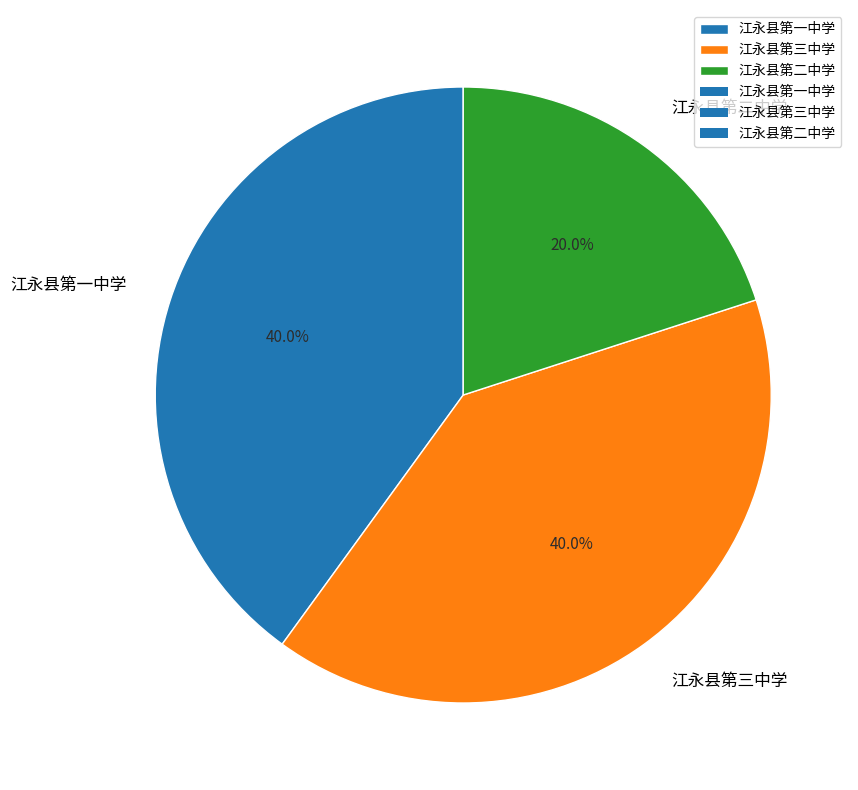

Count the number of slices in the pie.

3